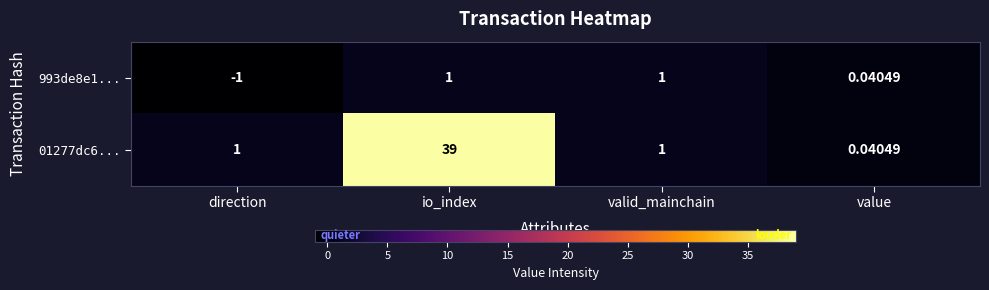

At which category is the sum across all series the highest?

io_index